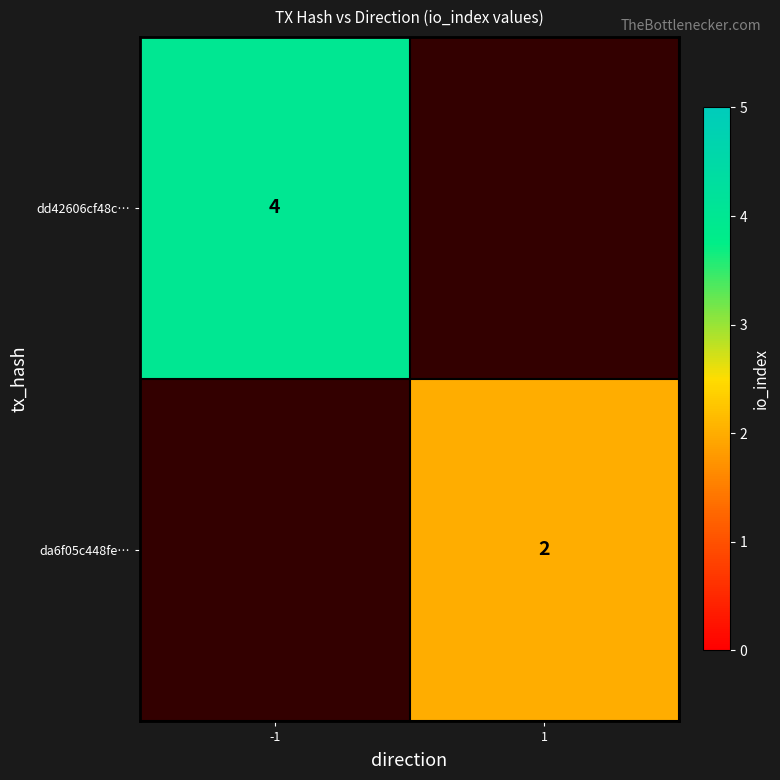

Is the value of da6f05c448fe… at 1 greater than the value of dd42606cf48c… at -1?

No